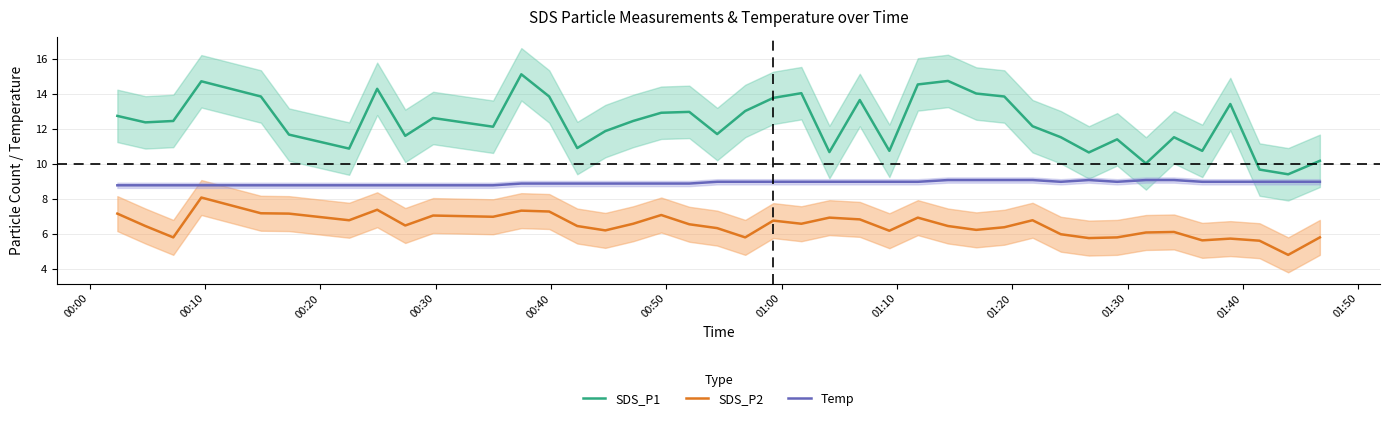

True or false: SDS_P2 and SDS_P1 cross at least once.

False